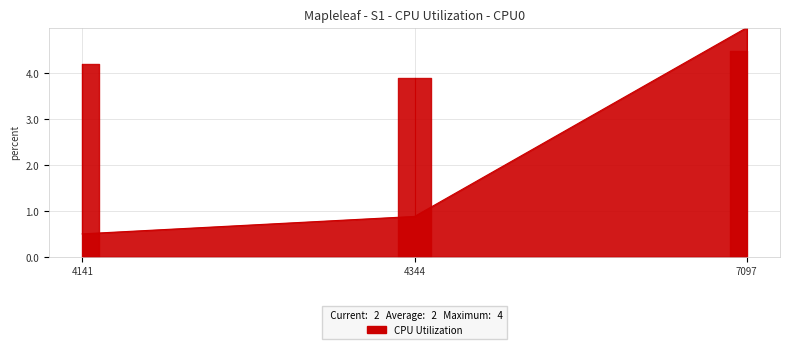

Which has a higher value, 7097 or 4141?

7097